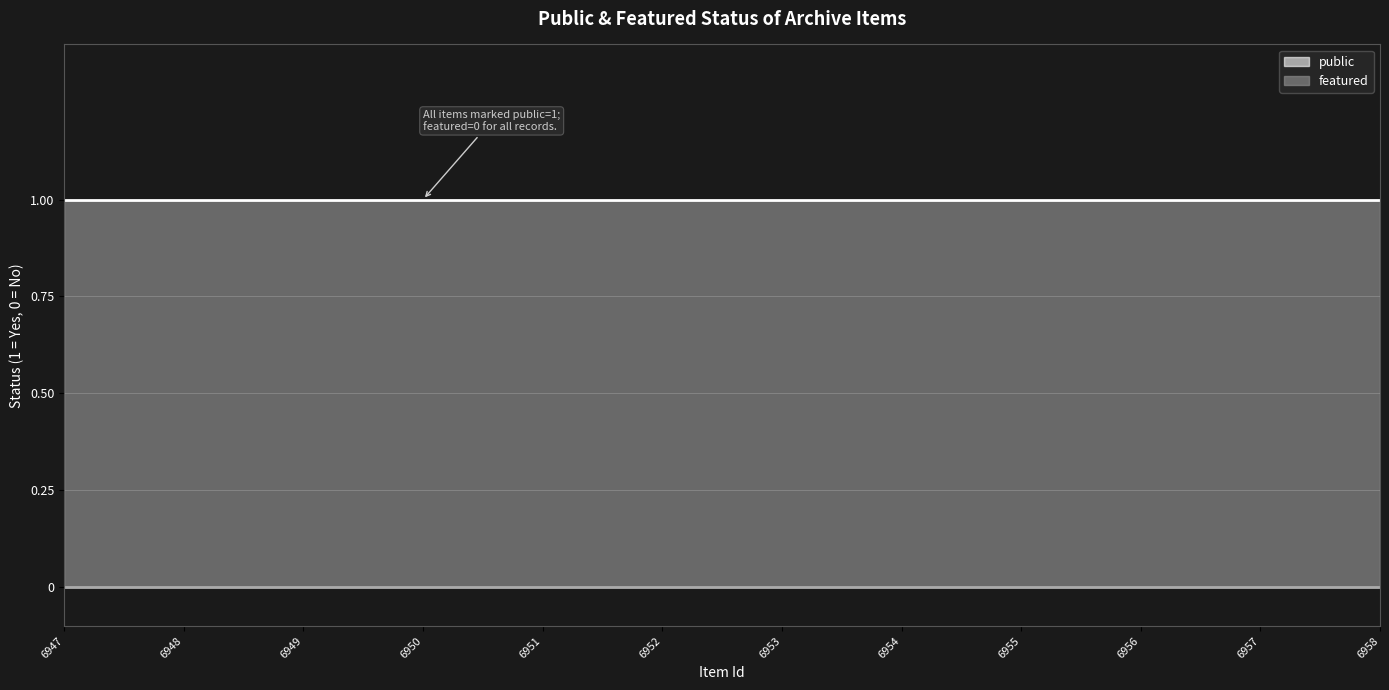

What is the average value of the public series?

1